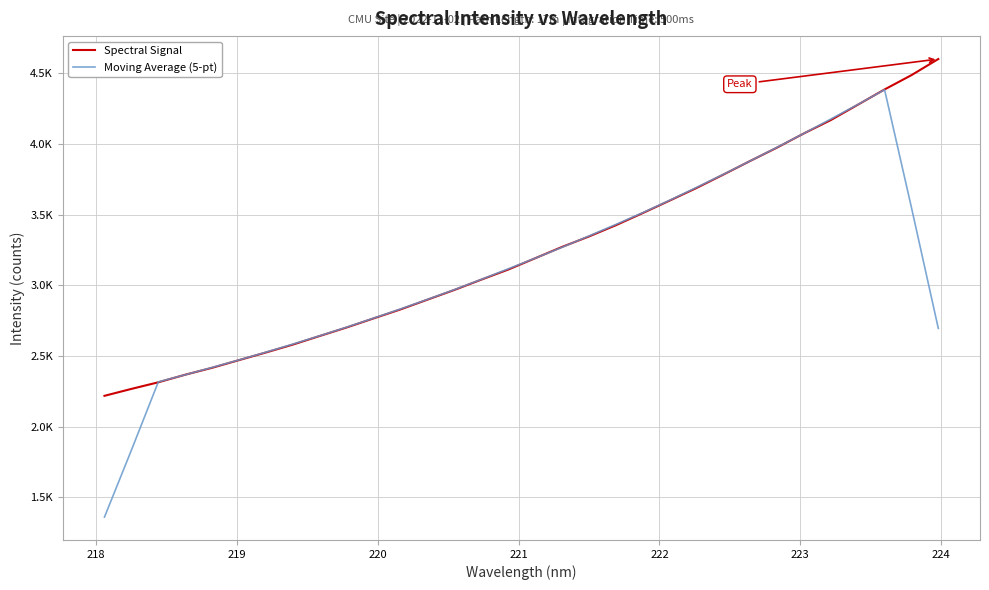

What is the value of the Moving Average (5-pt) point at the 27th from the left?

4074.8